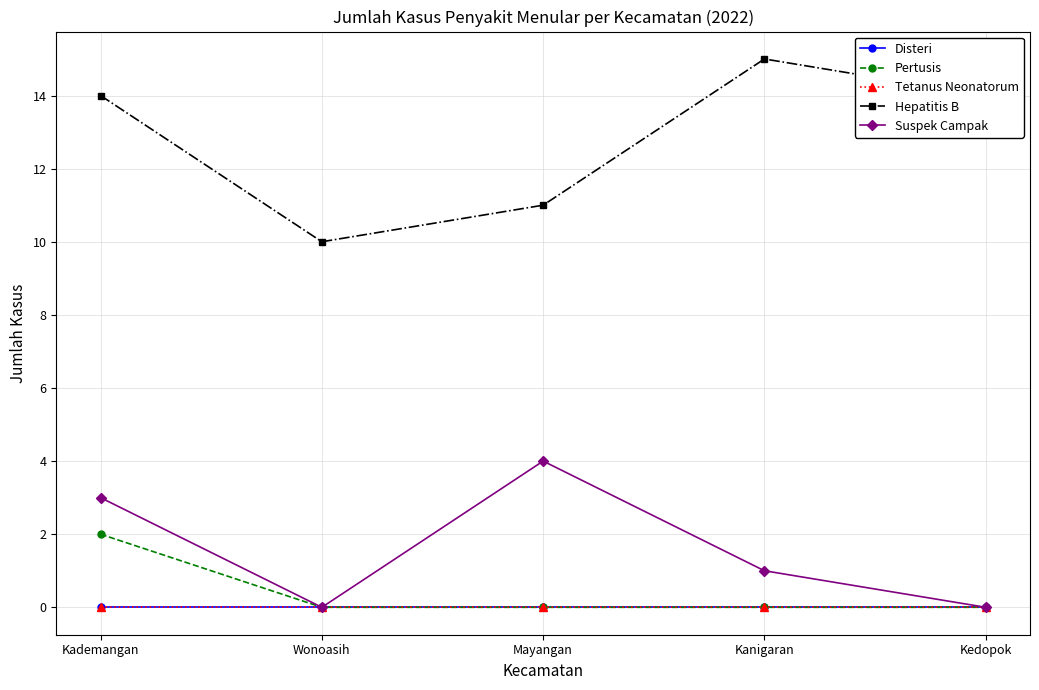

At which label is Tetanus Neonatorum closest to 0?

Kademangan